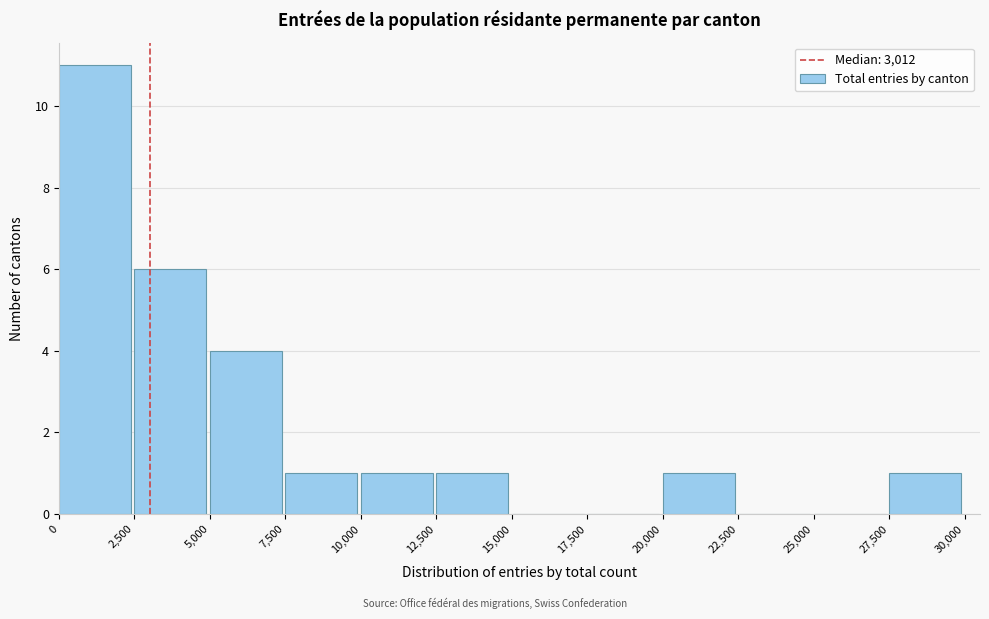

Reading left to right, list every bar in this chart as the range it spans on the x-axis followed by its height. The values are not printed on the chart, so give them approximately, as read against the axis.

0 to 2,500: 11
2,500 to 5,000: 6
5,000 to 7,500: 4
7,500 to 10,000: 1
10,000 to 12,500: 1
12,500 to 15,000: 1
15,000 to 17,500: 0
17,500 to 20,000: 0
20,000 to 22,500: 1
22,500 to 25,000: 0
25,000 to 27,500: 0
27,500 to 30,000: 1